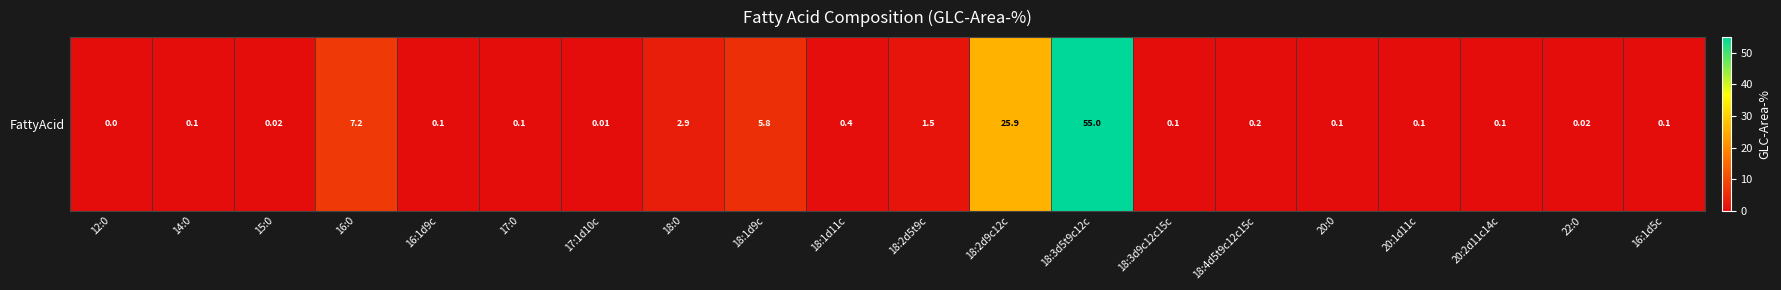

What value does the data have at 14:0?

0.1